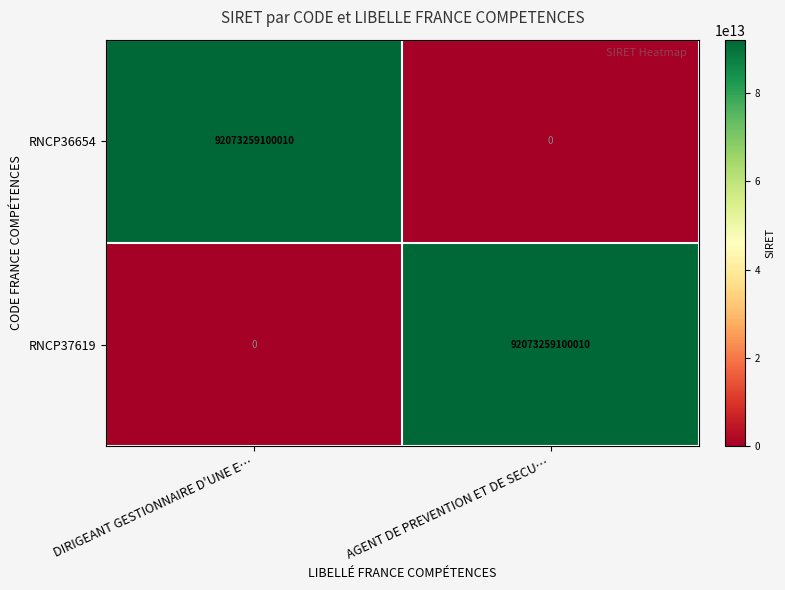

How many data points does each series have?

2